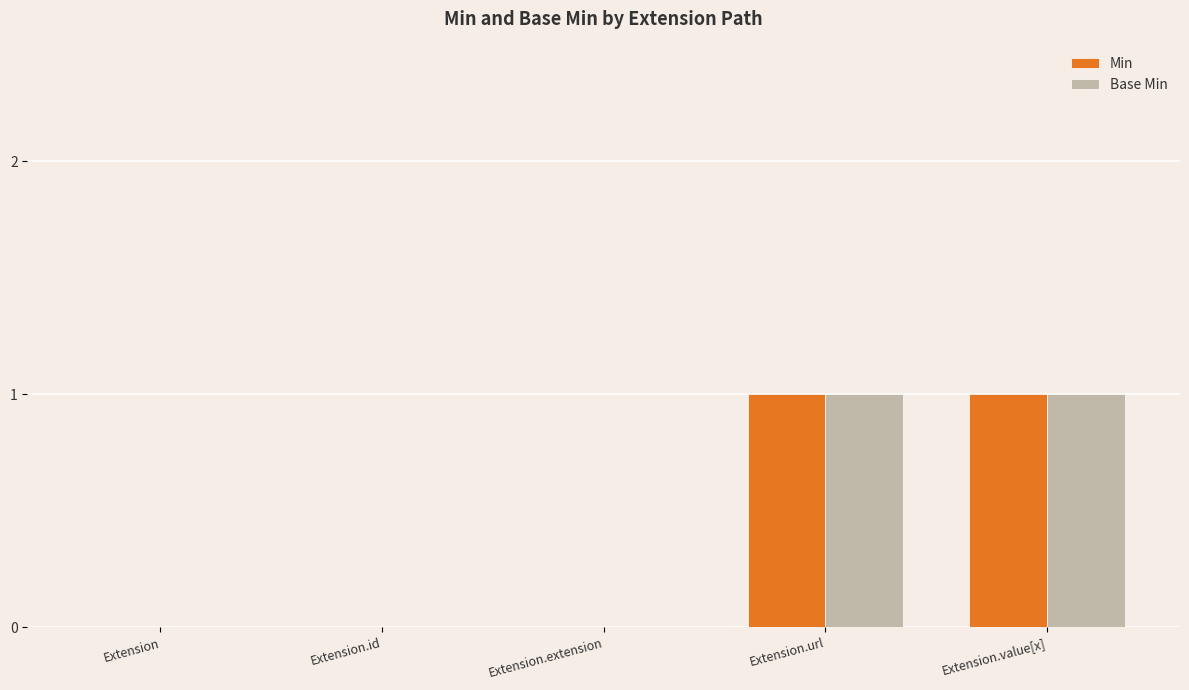

Is it true that Base Min equals 0 at Extension.extension?

True